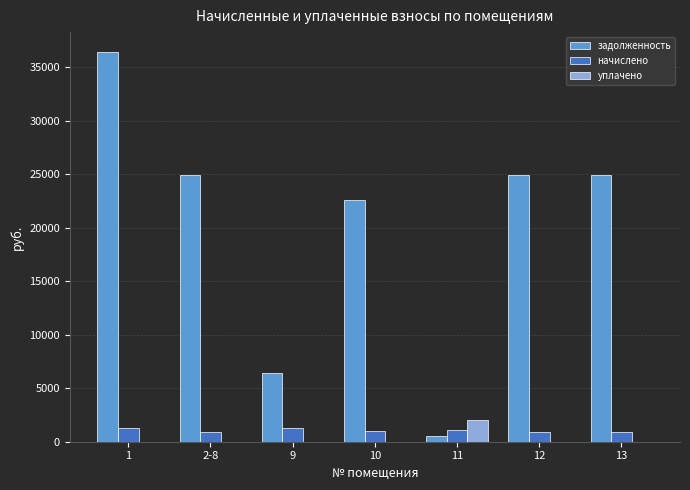

What is the maximum value shown in the chart?

36450.4